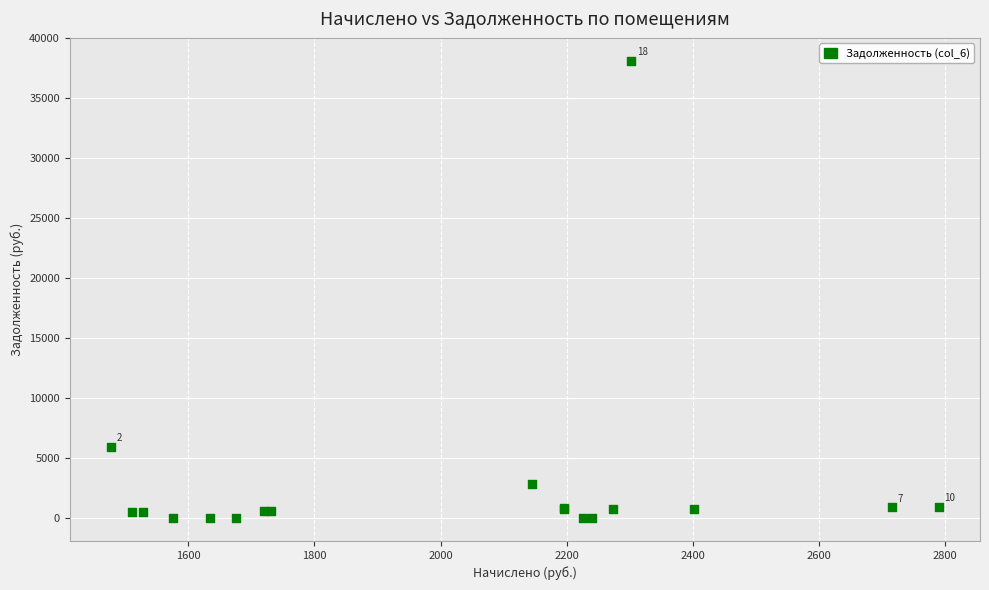

What Y value in the scatter plot is closest to 19059?

5947.5